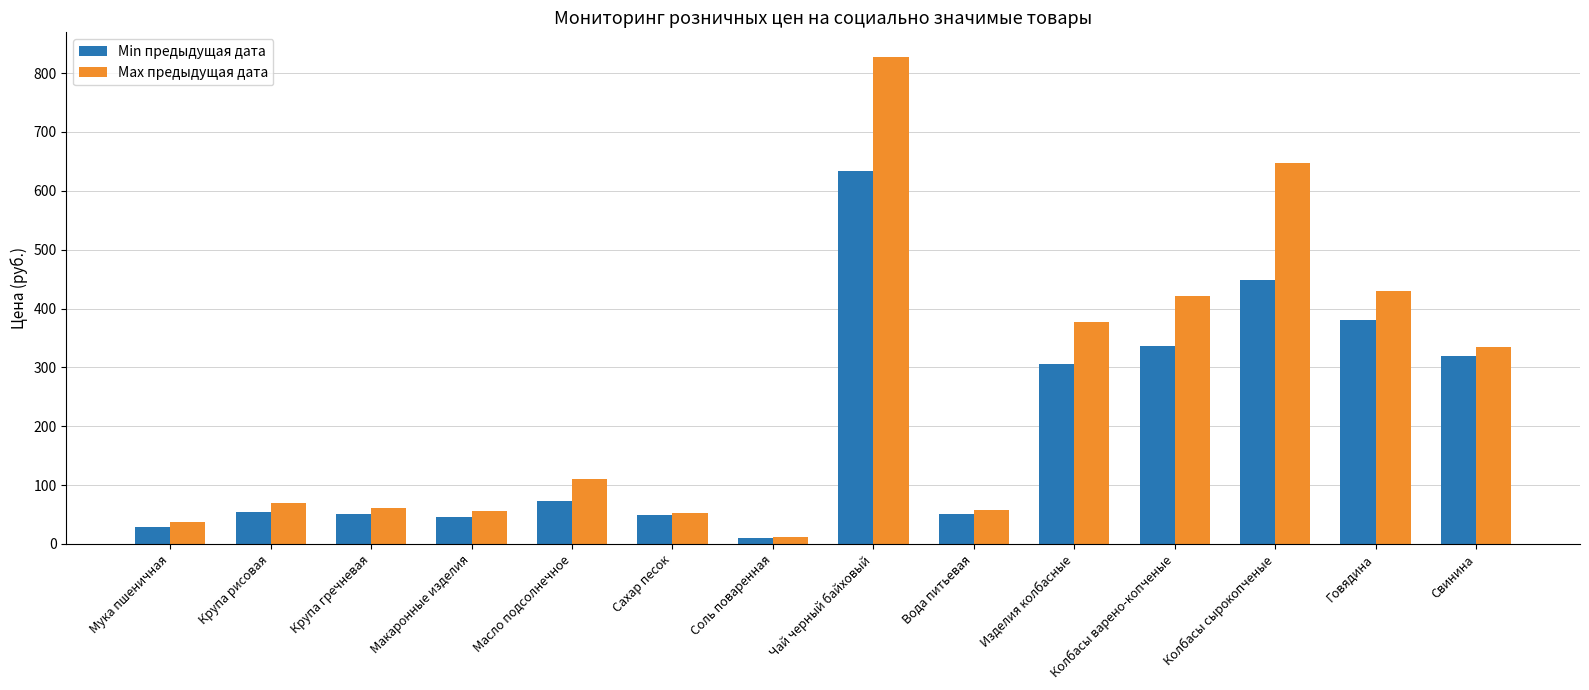

How many data points in Max предыдущая дата are less than 109?

7